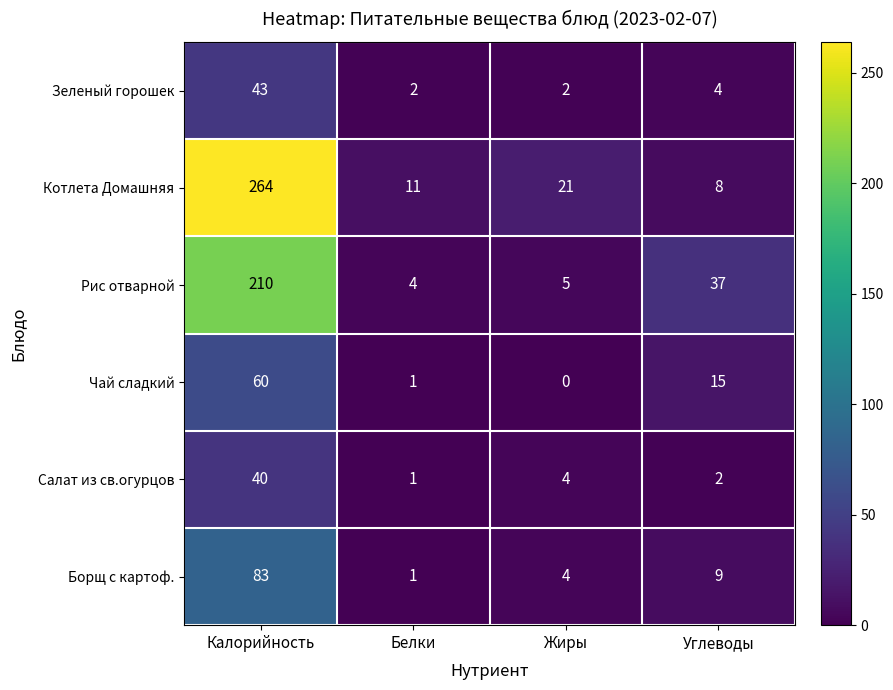

Rank the categories by Котлета Домашняя value from lowest to highest.

Углеводы, Белки, Жиры, Калорийность